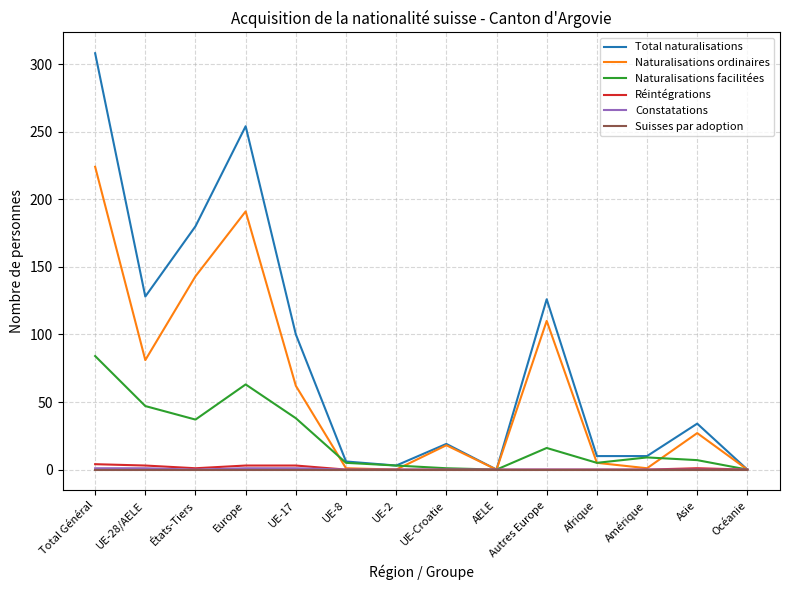

At which category is the sum across all series the highest?

Total Général